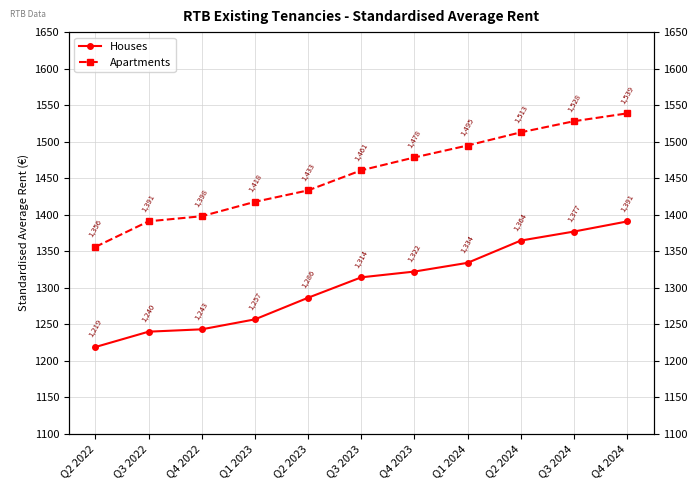

True or false: Apartments and Houses cross at least once.

False